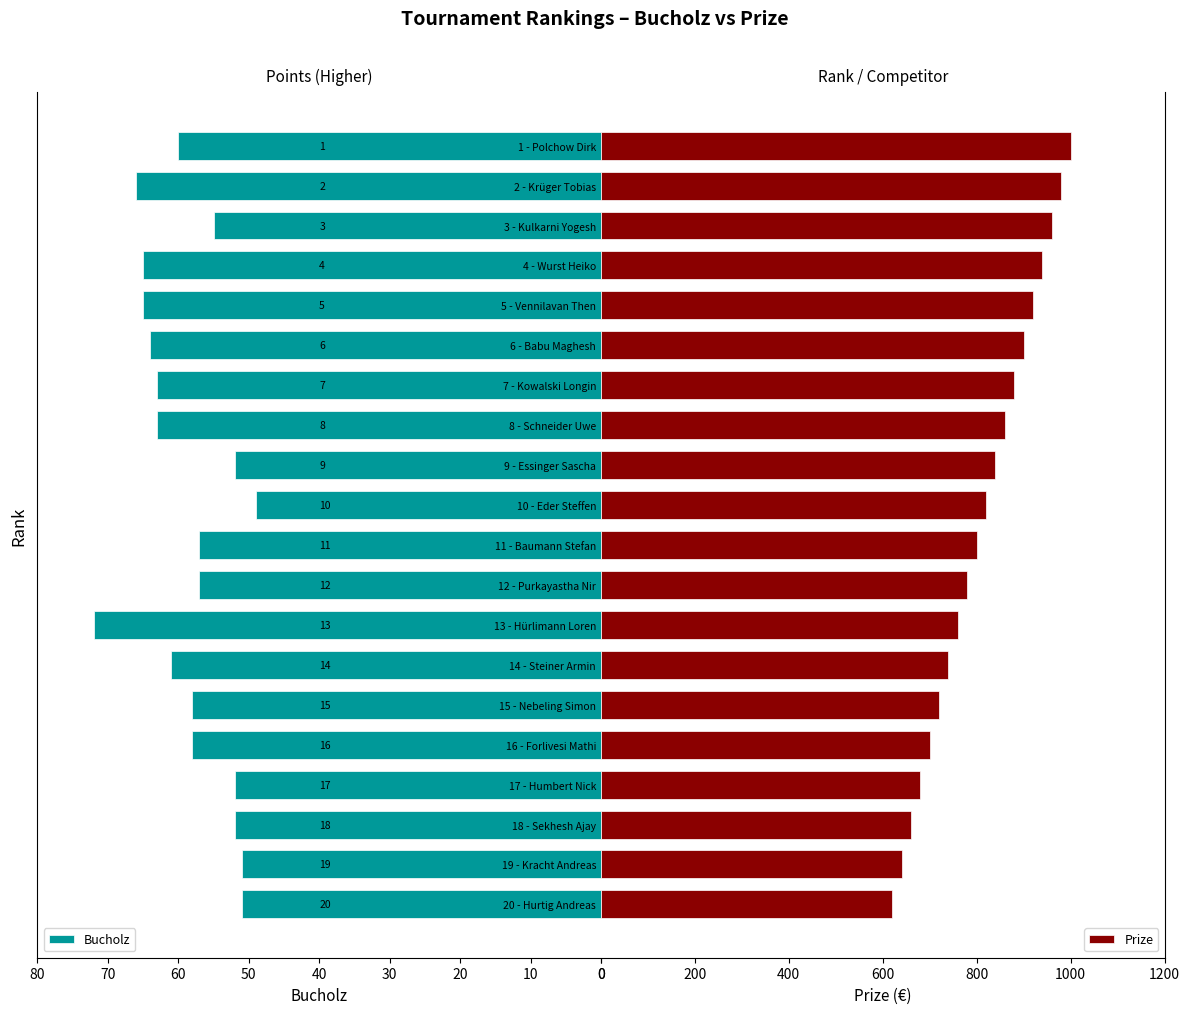

What is the lowest value of the Bucholz series?

49